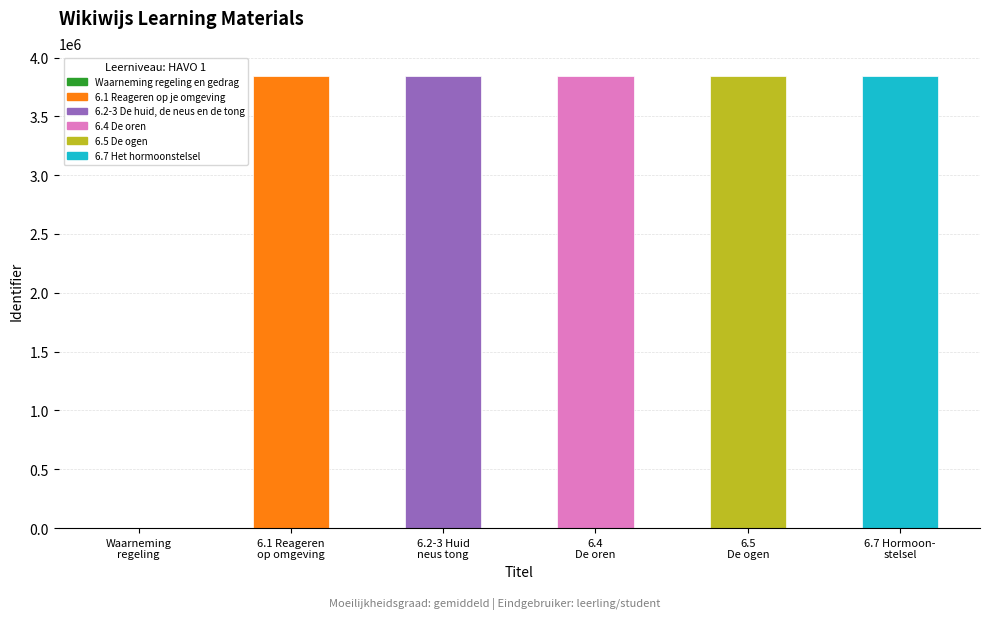

What value does the data have at 6.2-3 Huid
neus tong, to the nearest 10?

3845670